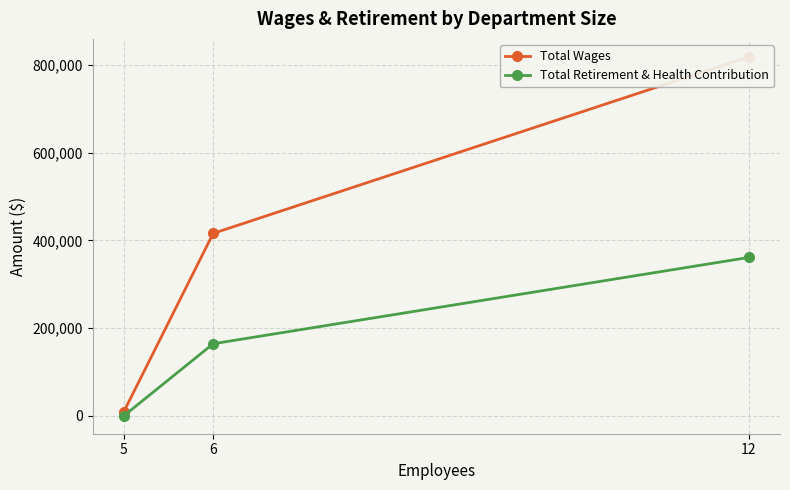

Which category has the lowest value in the Total Wages series?

5